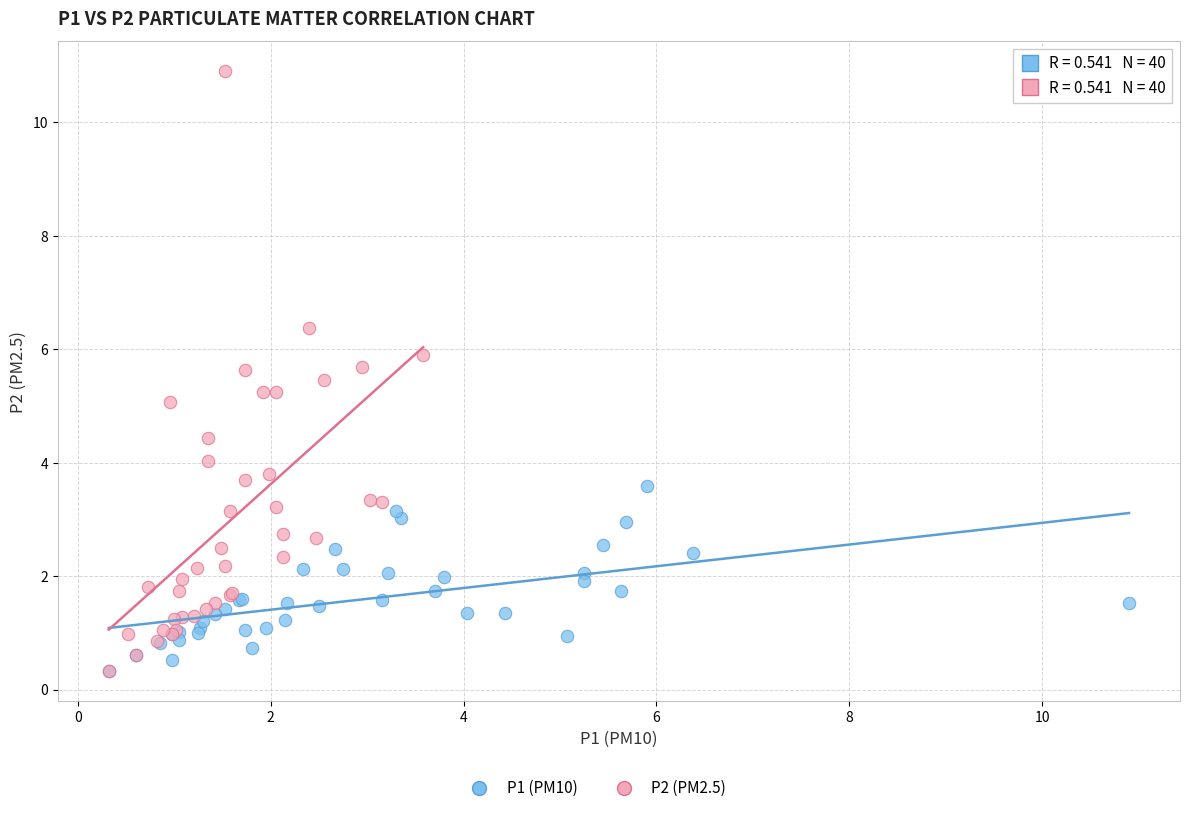

Which series contains the highest Y value?

P2 (PM2.5)